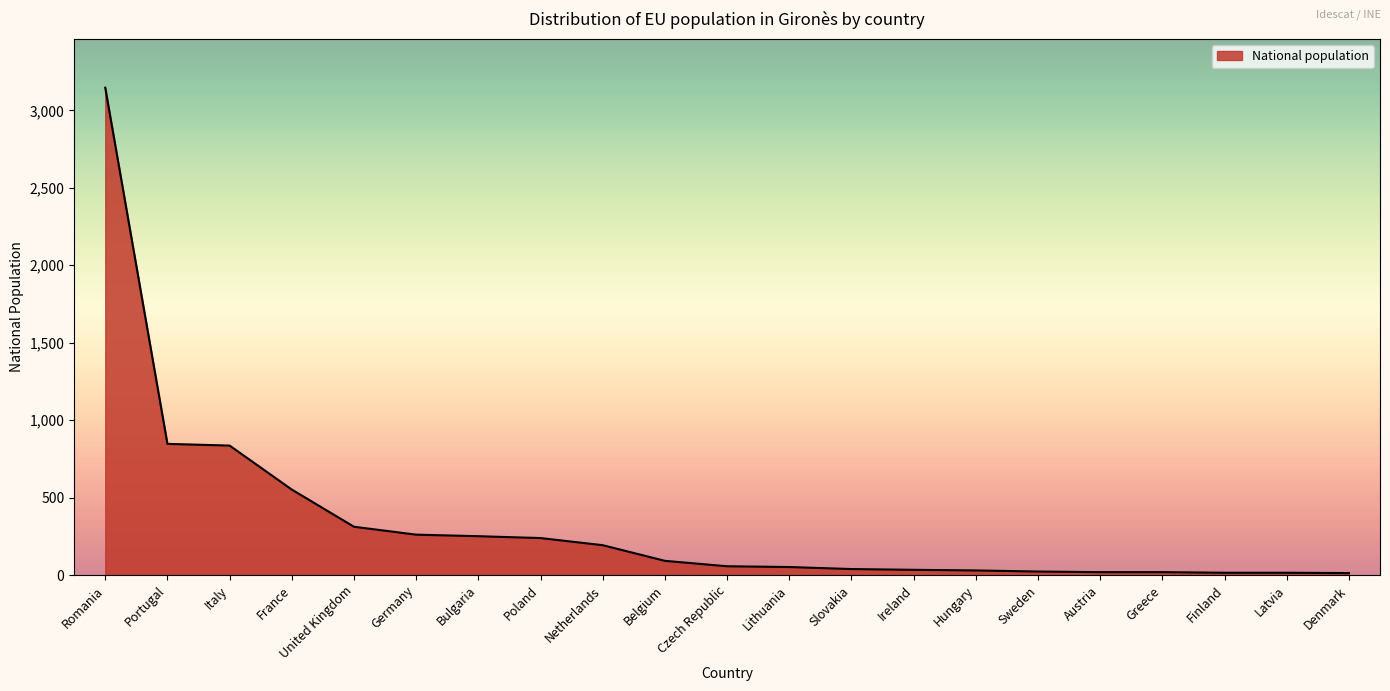

Between Austria and France, which is larger?

France